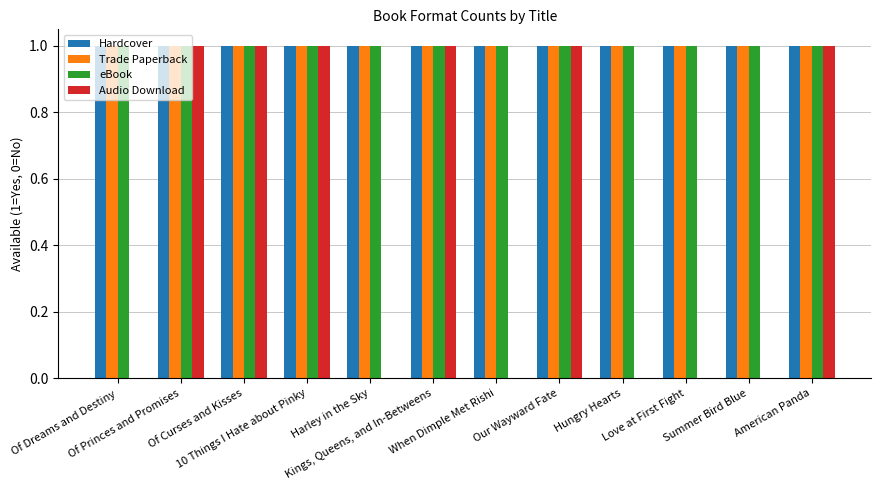

Count the Audio Download values in the range 0 to 1.

12